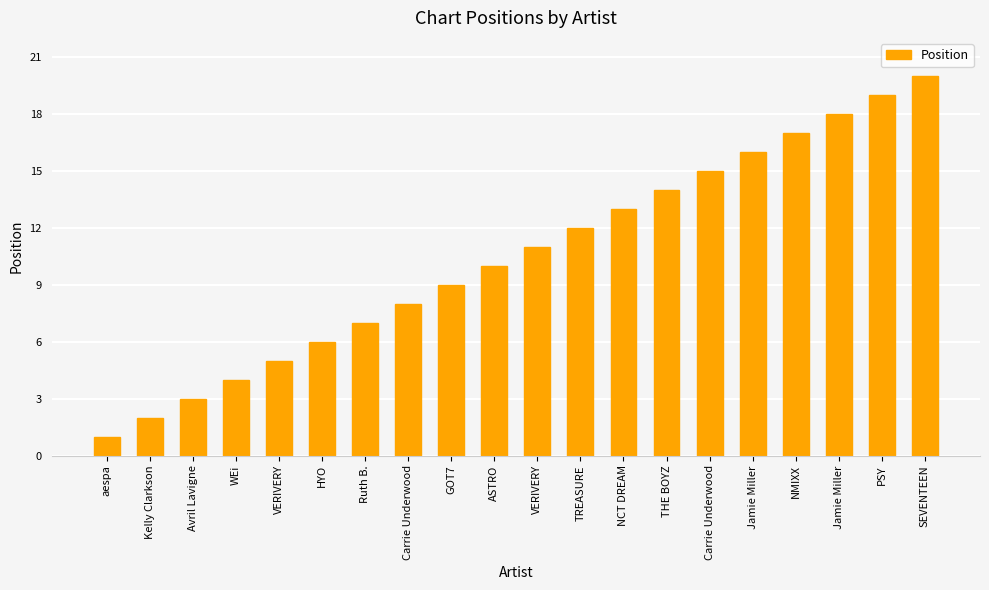

The chart shows a value of 7 at VERIVERY. True or false?

False